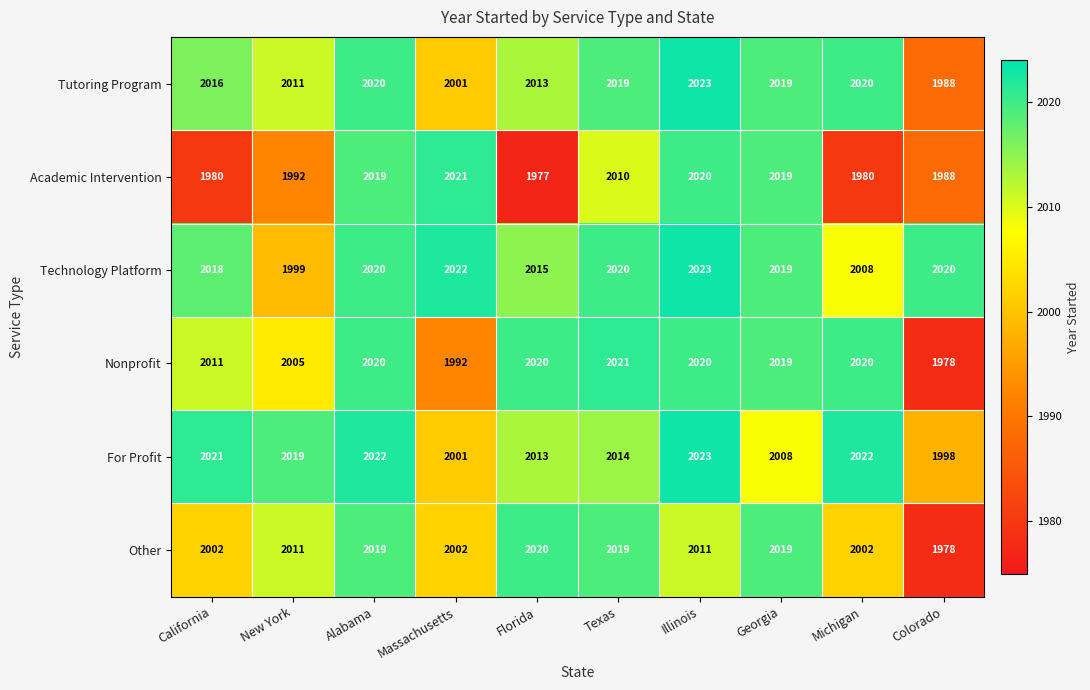

What is the smallest value displayed?

1977